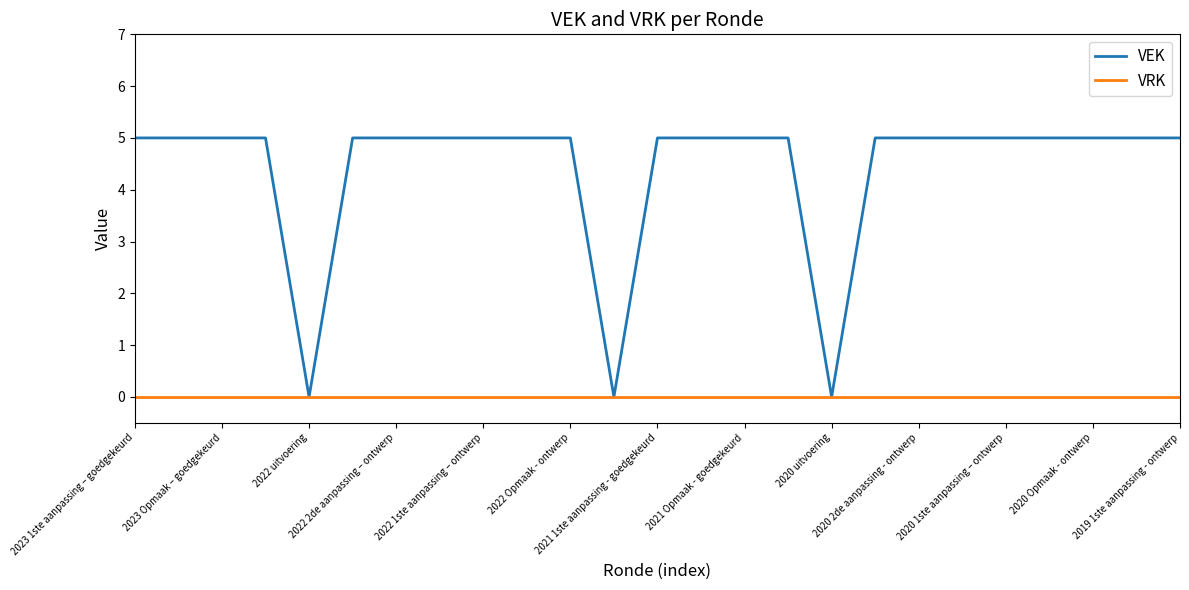

Which series has the widest spread of values?

VEK